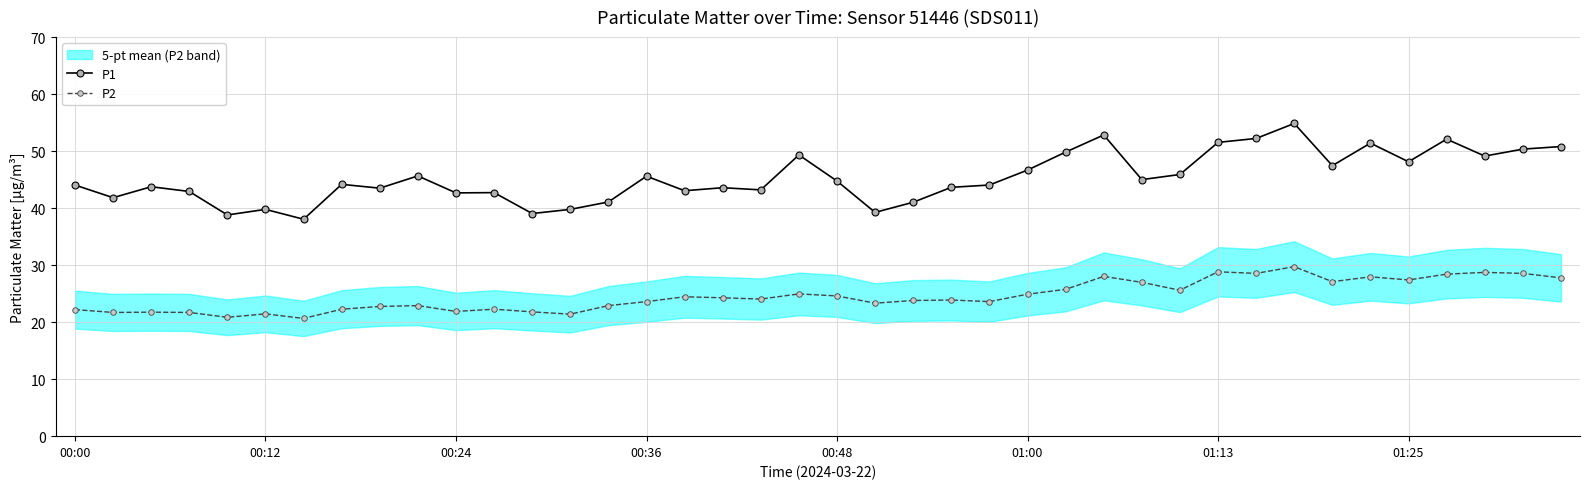

True or false: P2 and P1 intersect in this chart.

False